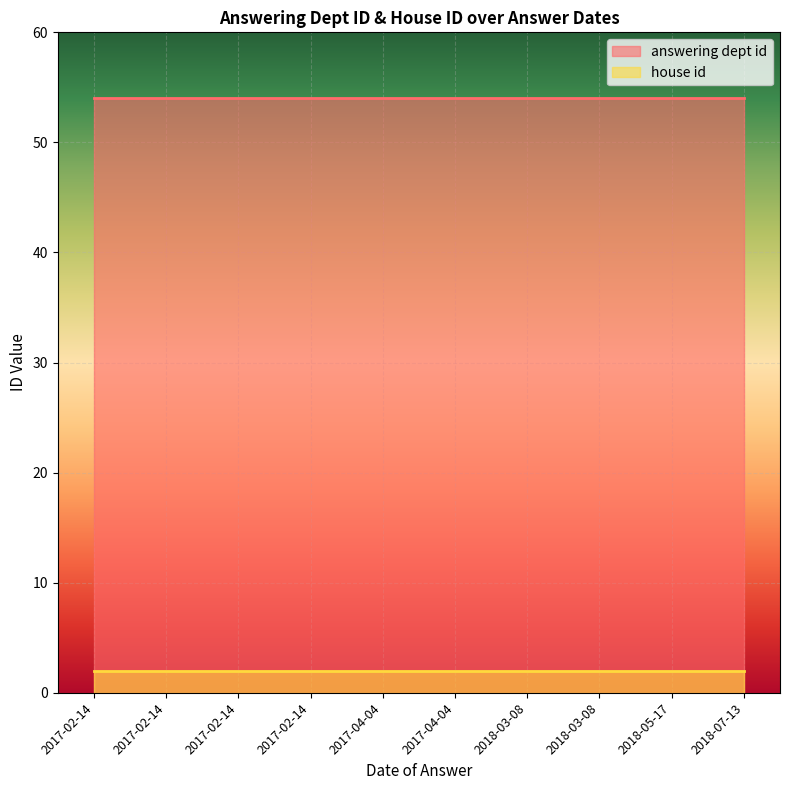

What is the maximum value shown in the chart?

54